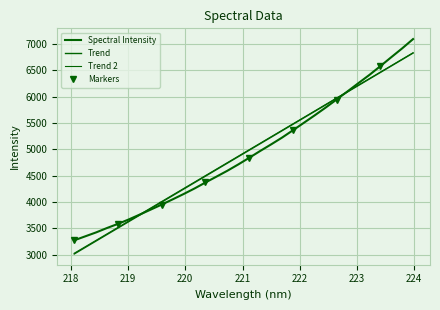

What is the approximate value at 219.0156?

3672.1